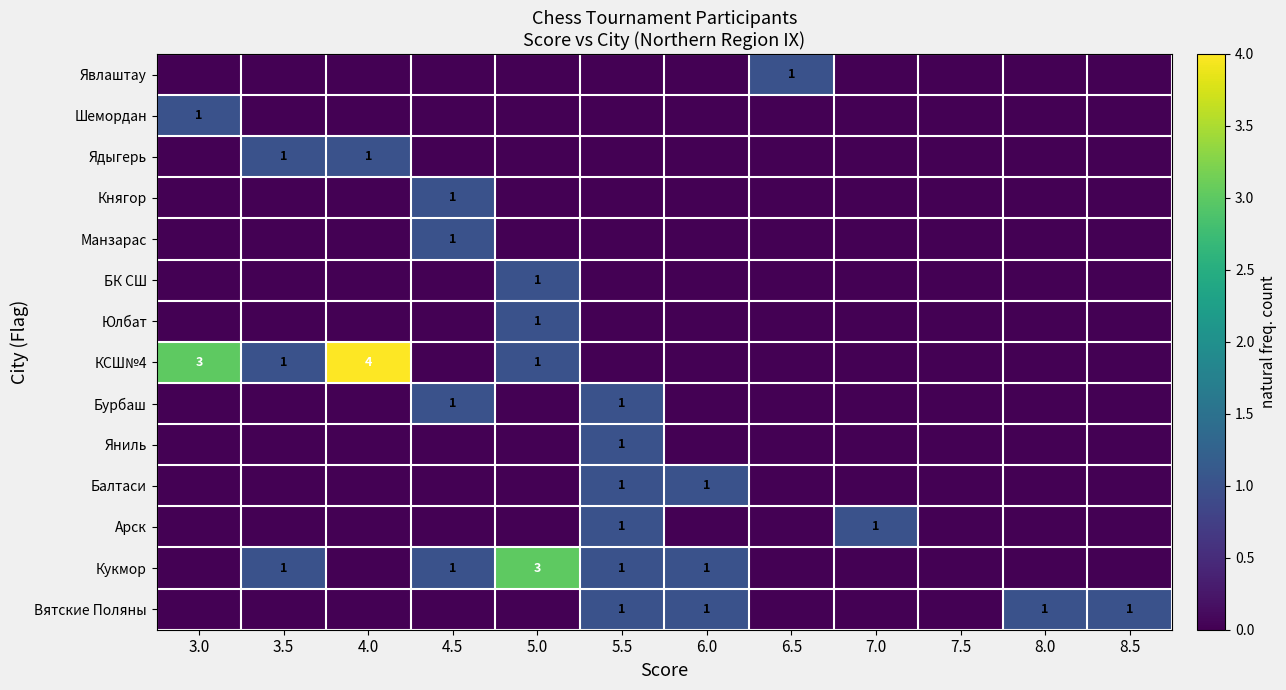

At which category is the sum across all series the highest?

5.0